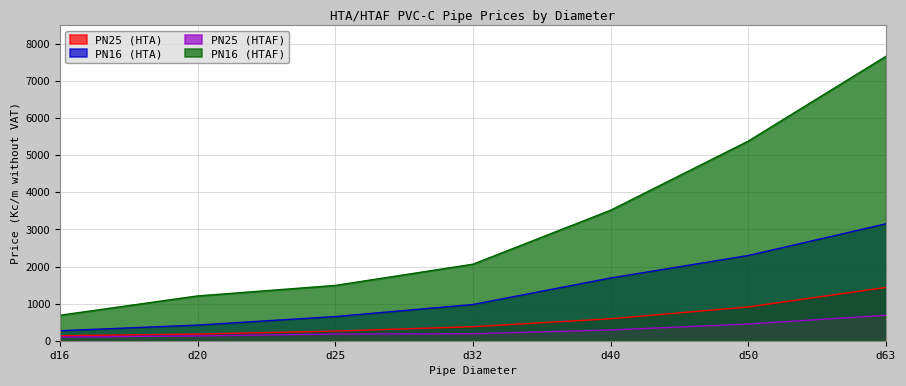

Reading left to right, transcribe all the data shown in this chart.

PN25 (HTA): 135	180	259	378	592	910	1437
PN16 (HTA): 269	422	651	977	1692	2298	3153
PN25 (HTAF): 98	130	180	189	290	450	687
PN16 (HTAF): 687	1208	1491	2063	3519	5383	7669